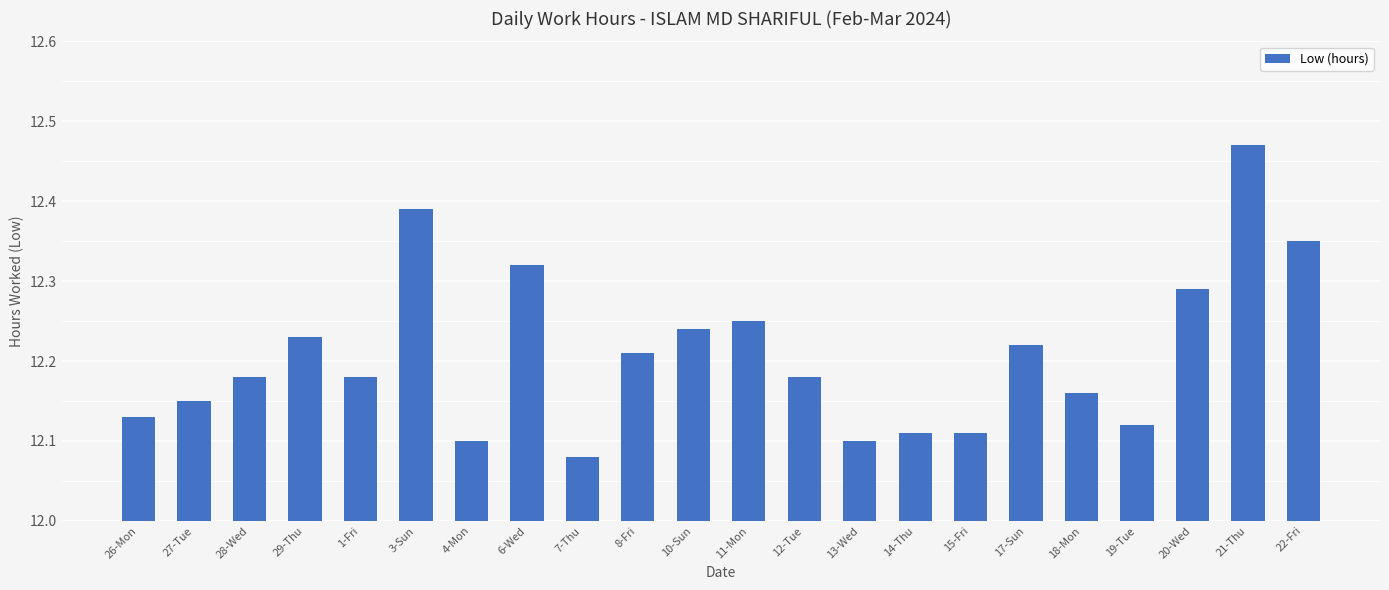

How many series are shown in this chart?

1